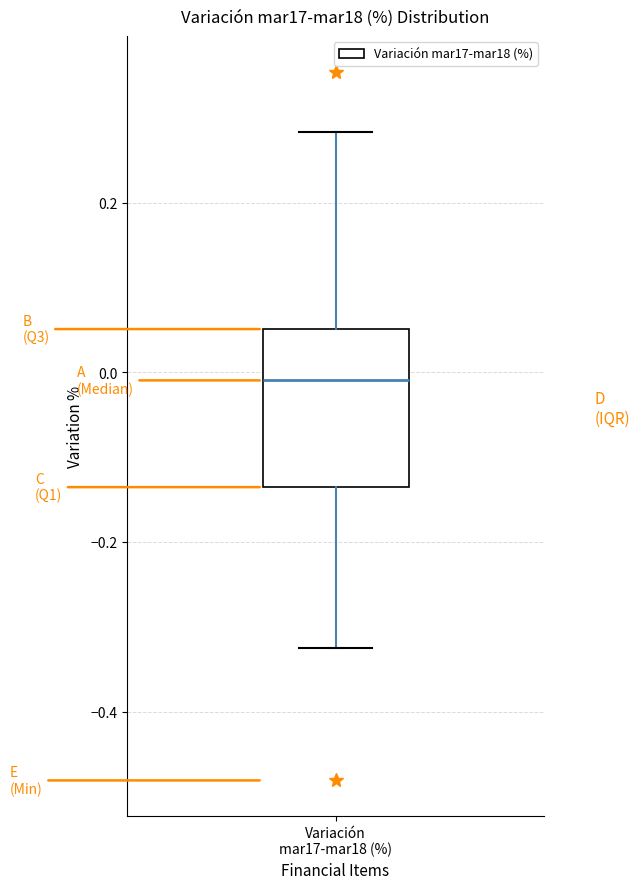

Where does the lower whisker of the box for Variación mar17-mar18 (%) end on the y-axis? The values are not printed on the chart, so give them approximately, as read against the axis.

-0.32